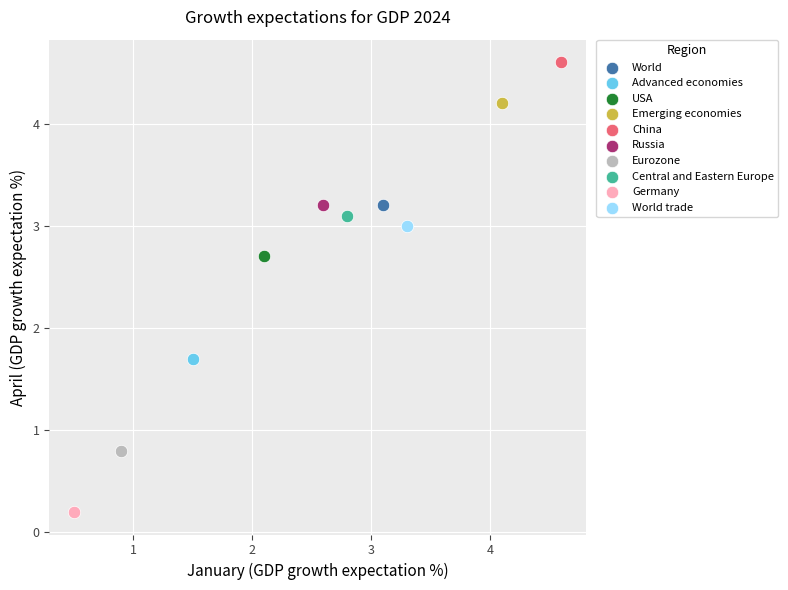

Which series reaches the minimum Y coordinate?

Germany